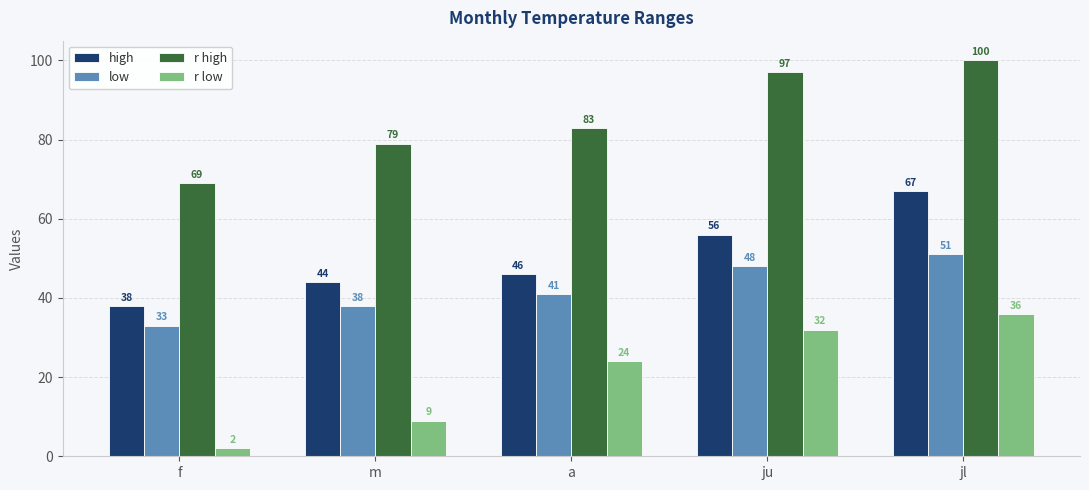

What is the approximate value of r high at jl?

100